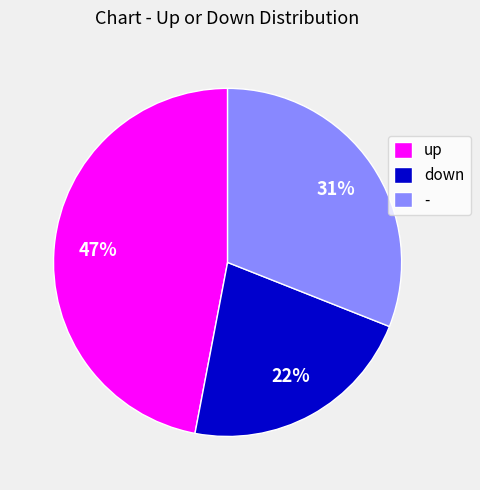

To the nearest percent, what portion does up represent?

47%